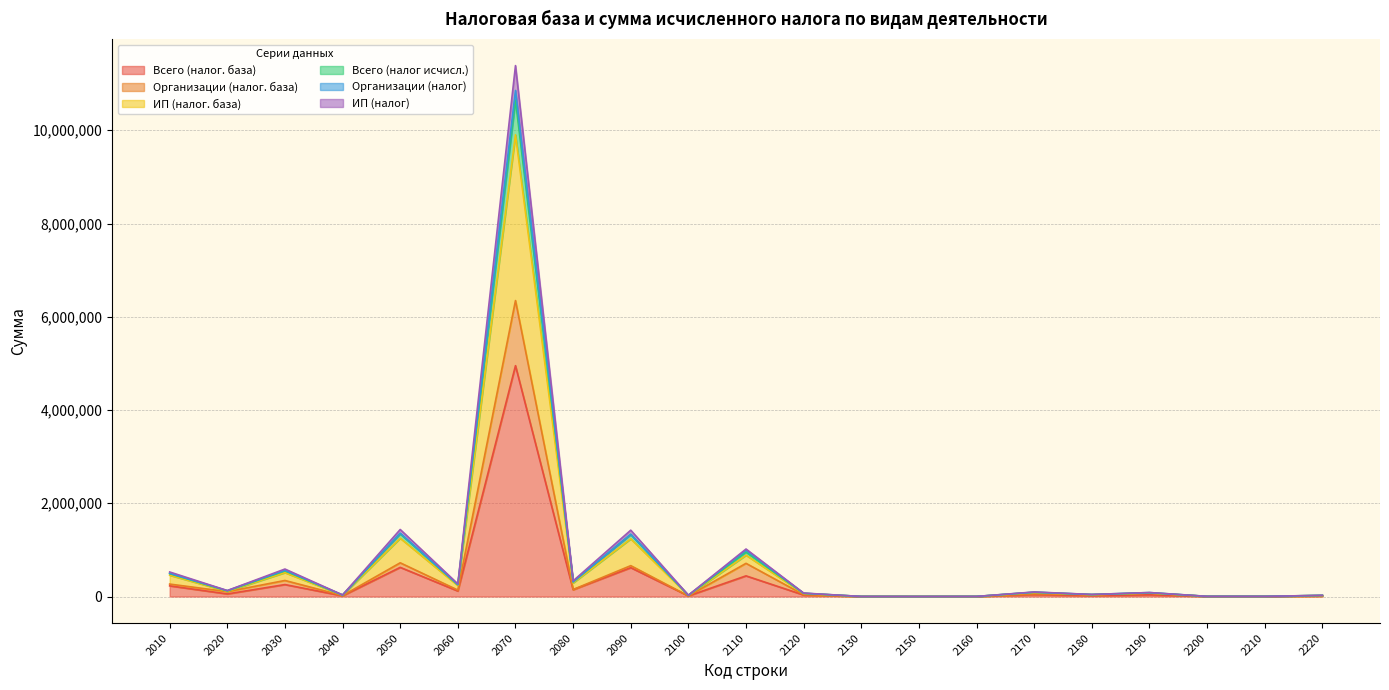

How many data points in ИП (налог) are less than 79750?

10